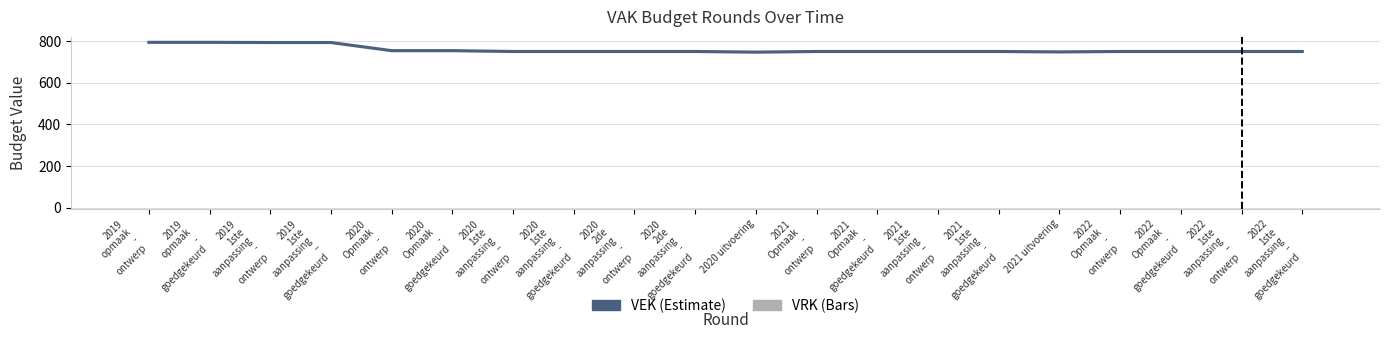

Reading right to left, extract all data points from this chart.

VEK: 2022
1ste
aanpassing
–
goedgekeurd=750	2022
1ste
aanpassing
–
ontwerp=750	2022
Opmaak
-
goedgekeurd=750	2022
Opmaak
-
ontwerp=750	2021 uitvoering=748	2021
1ste
aanpassing
-
goedgekeurd=750	2021
1ste
aanpassing
–
ontwerp=750	2021
Opmaak
-
goedgekeurd=750	2021
Opmaak
-
ontwerp=750	2020 uitvoering=747	2020
2de
aanpassing
-
goedgekeurd=750	2020
2de
aanpassing
-
ontwerp=750	2020
1ste
aanpassing
-
goedgekeurd=750	2020
1ste
aanpassing
–
ontwerp=750	2020
Opmaak
-
goedgekeurd=754	2020
Opmaak
-
ontwerp=754	2019
1ste
aanpassing
–
goedgekeurd=793	2019
1ste
aanpassing
-
ontwerp=793	2019
opmaak
-
goedgekeurd=794	2019
opmaak
-
ontwerp=794
VRK: 2022
1ste
aanpassing
–
goedgekeurd=0	2022
1ste
aanpassing
–
ontwerp=0	2022
Opmaak
-
goedgekeurd=0	2022
Opmaak
-
ontwerp=0	2021 uitvoering=0	2021
1ste
aanpassing
-
goedgekeurd=0	2021
1ste
aanpassing
–
ontwerp=0	2021
Opmaak
-
goedgekeurd=0	2021
Opmaak
-
ontwerp=0	2020 uitvoering=0	2020
2de
aanpassing
-
goedgekeurd=0	2020
2de
aanpassing
-
ontwerp=0	2020
1ste
aanpassing
-
goedgekeurd=0	2020
1ste
aanpassing
–
ontwerp=0	2020
Opmaak
-
goedgekeurd=0	2020
Opmaak
-
ontwerp=0	2019
1ste
aanpassing
–
goedgekeurd=0	2019
1ste
aanpassing
-
ontwerp=0	2019
opmaak
-
goedgekeurd=0	2019
opmaak
-
ontwerp=0